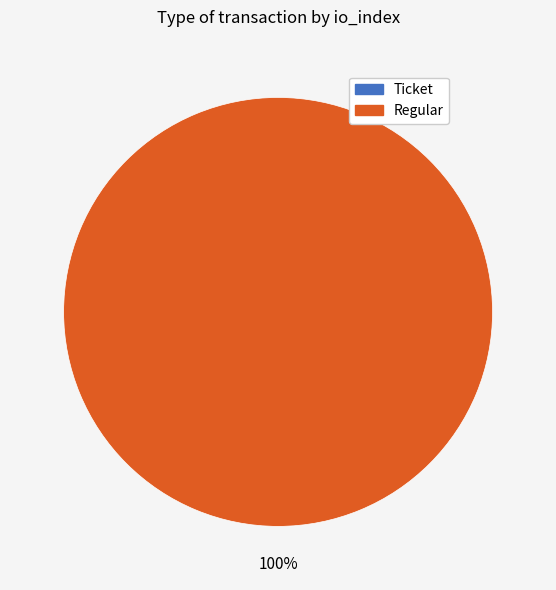

Which slice is the largest?

Regular